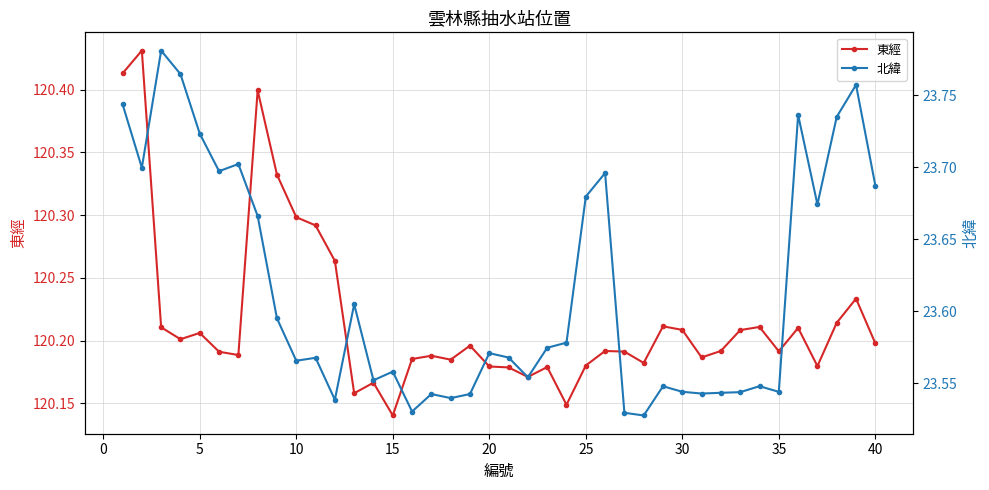

Reading left to right, transcribe all the data shown in this chart.

東經: 120.4	120.4	120.2	120.2	120.2	120.2	120.2	120.4	120.3	120.3	120.3	120.3	120.2	120.2	120.1	120.2	120.2	120.2	120.2	120.2	120.2	120.2	120.2	120.1	120.2	120.2	120.2	120.2	120.2	120.2	120.2	120.2	120.2	120.2	120.2	120.2	120.2	120.2	120.2	120.2
北緯: 23.7	23.7	23.8	23.8	23.7	23.7	23.7	23.7	23.6	23.6	23.6	23.5	23.6	23.6	23.6	23.5	23.5	23.5	23.5	23.6	23.6	23.6	23.6	23.6	23.7	23.7	23.5	23.5	23.5	23.5	23.5	23.5	23.5	23.5	23.5	23.7	23.7	23.7	23.8	23.7